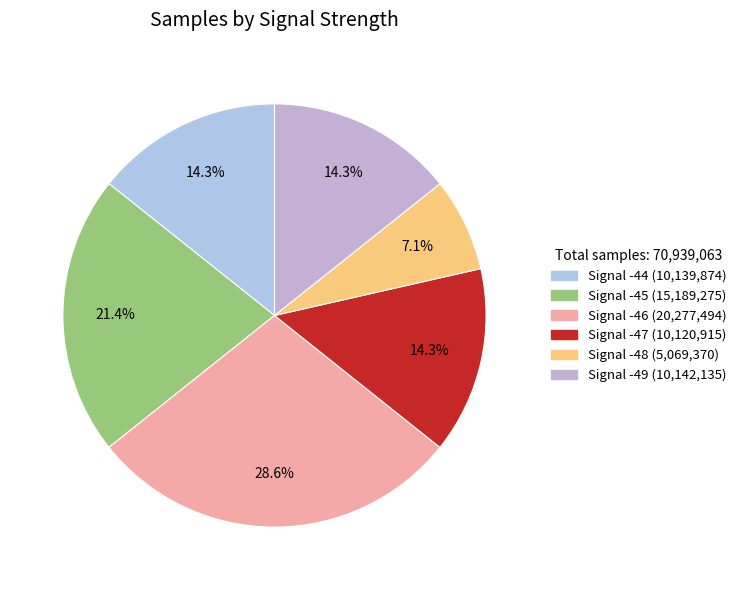

Does any single category account for the majority?

No